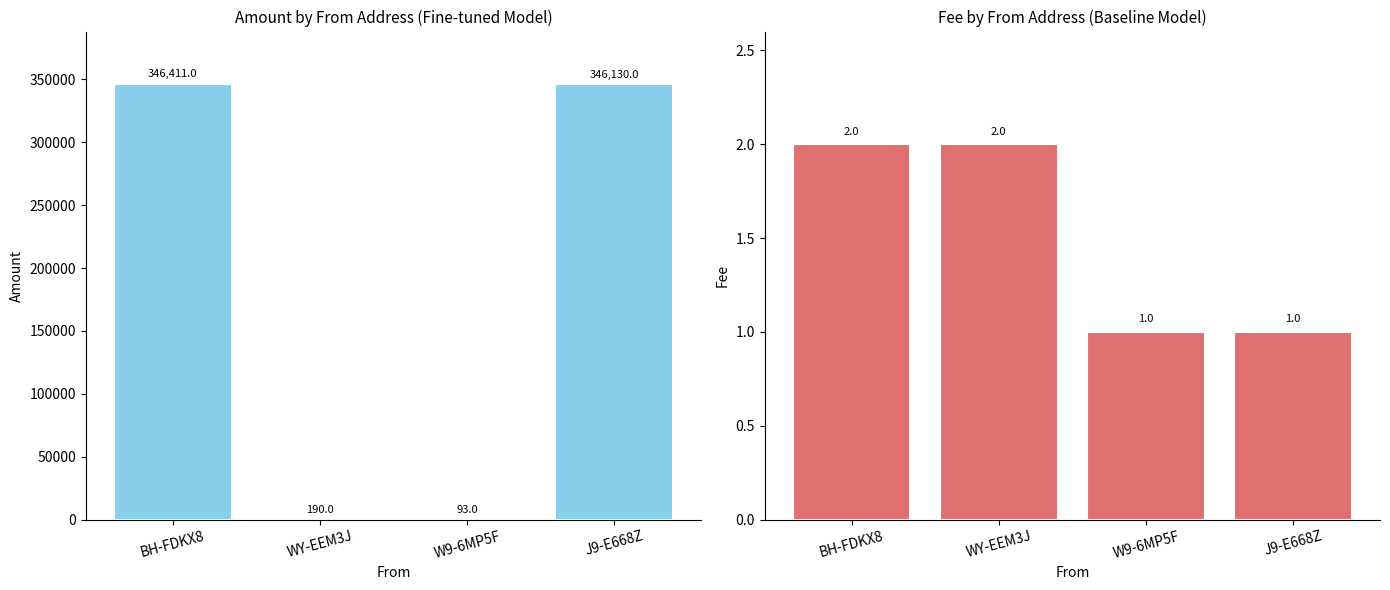

At which category does the chart reach its minimum across all series?

W9-6MP5F